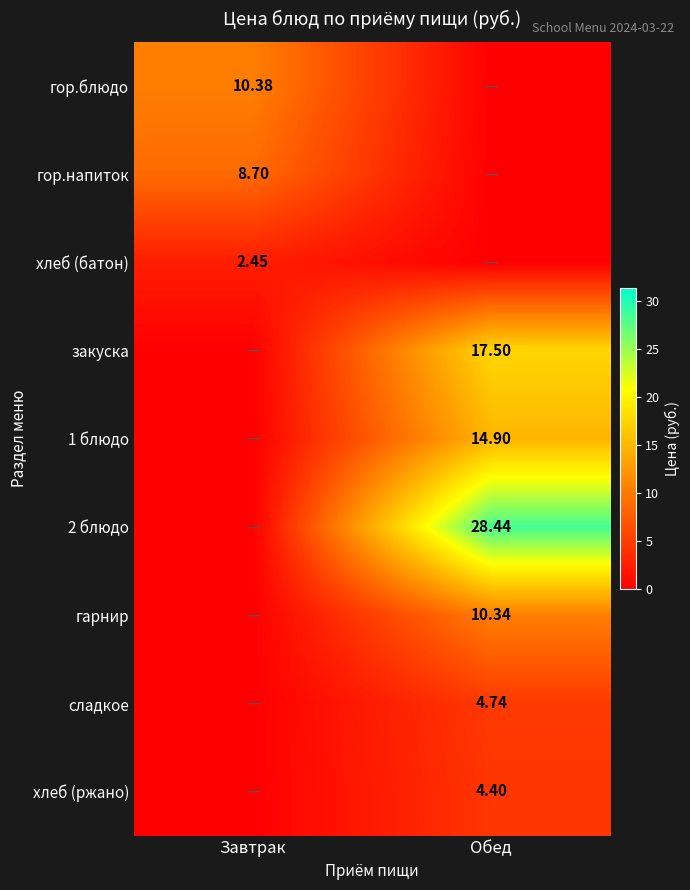

Is the value of хлеб (ржано) at Обед greater than the value of гор.блюдо at Завтрак?

No